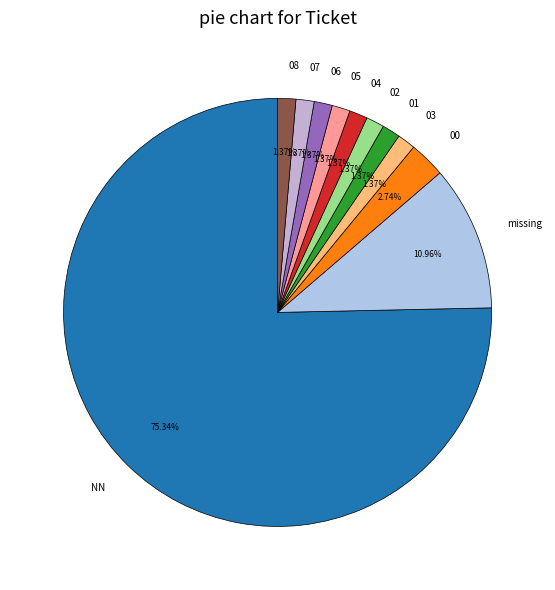

Does 06 represent more than half of the total?

No